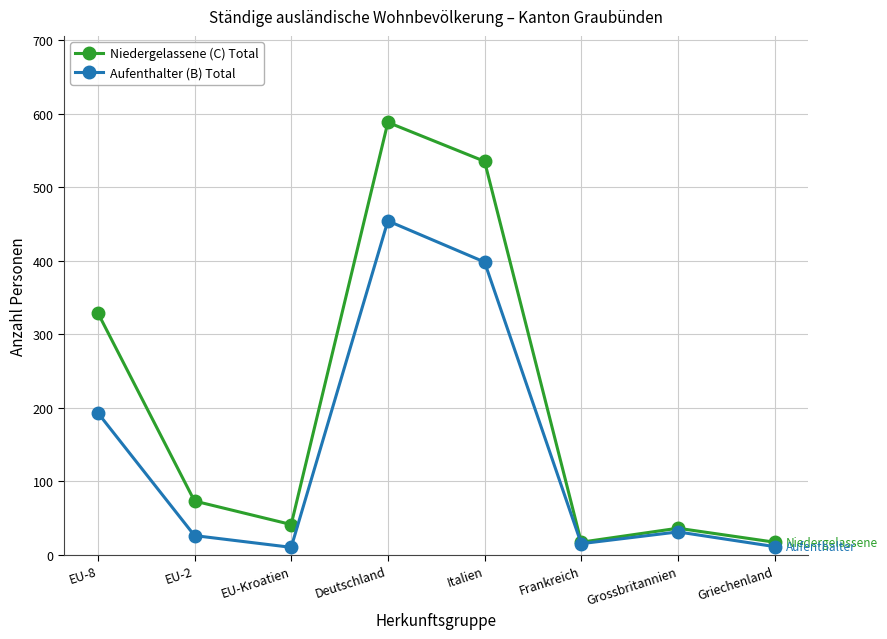

What are all the series names shown in the legend?

Niedergelassene (C) Total, Aufenthalter (B) Total